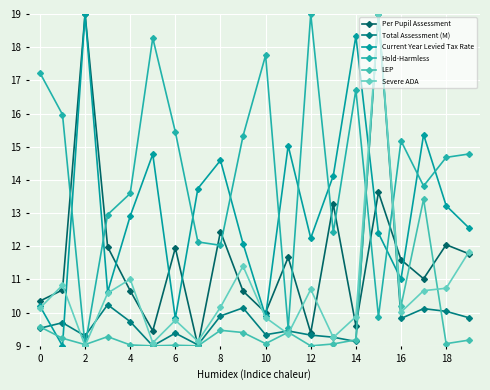

What is the highest value of the Total Assessment (M) series?

19.0